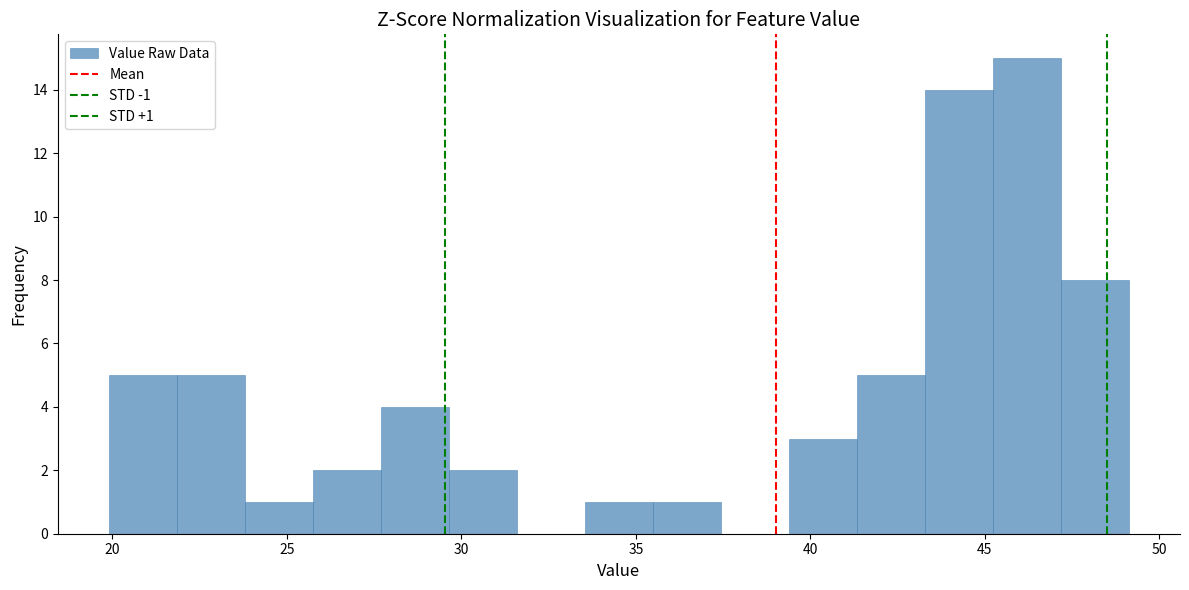

Around what value on the x-axis is the tallest bar? Give the approximate position of its centre, as read against the axis.

46.0